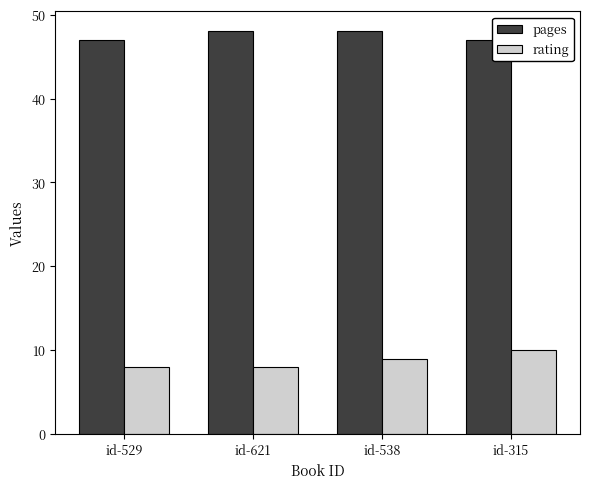

At how many categories does at least one series exceed 25?

4